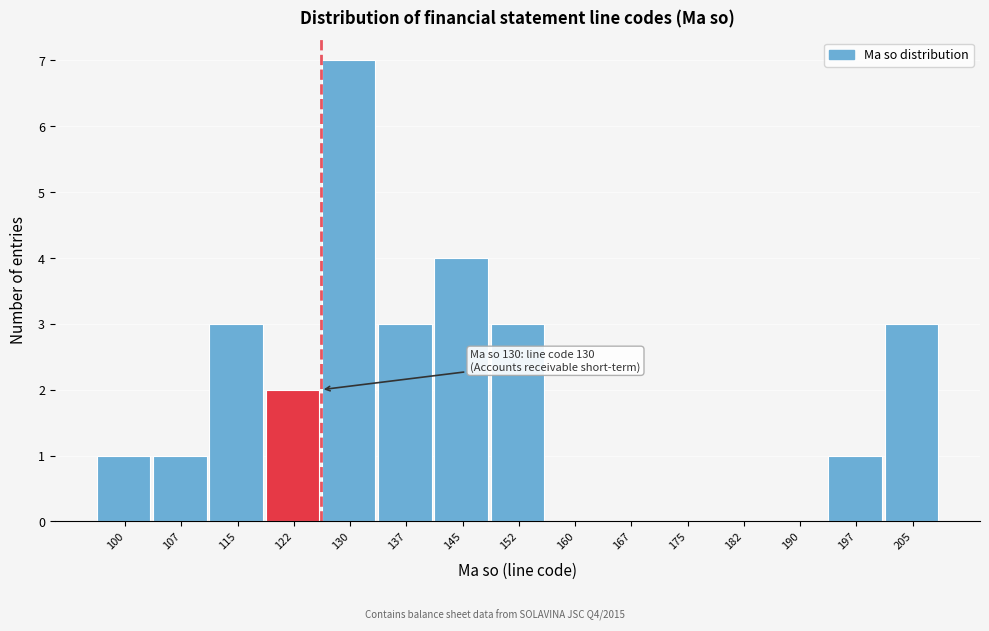

Reading left to right, transcribe all the data shown in this chart.

100=1	107=1	115=3	122=2	130=7	137=3	145=4	152=3	160=0	167=0	175=0	182=0	190=0	197=1	205=3